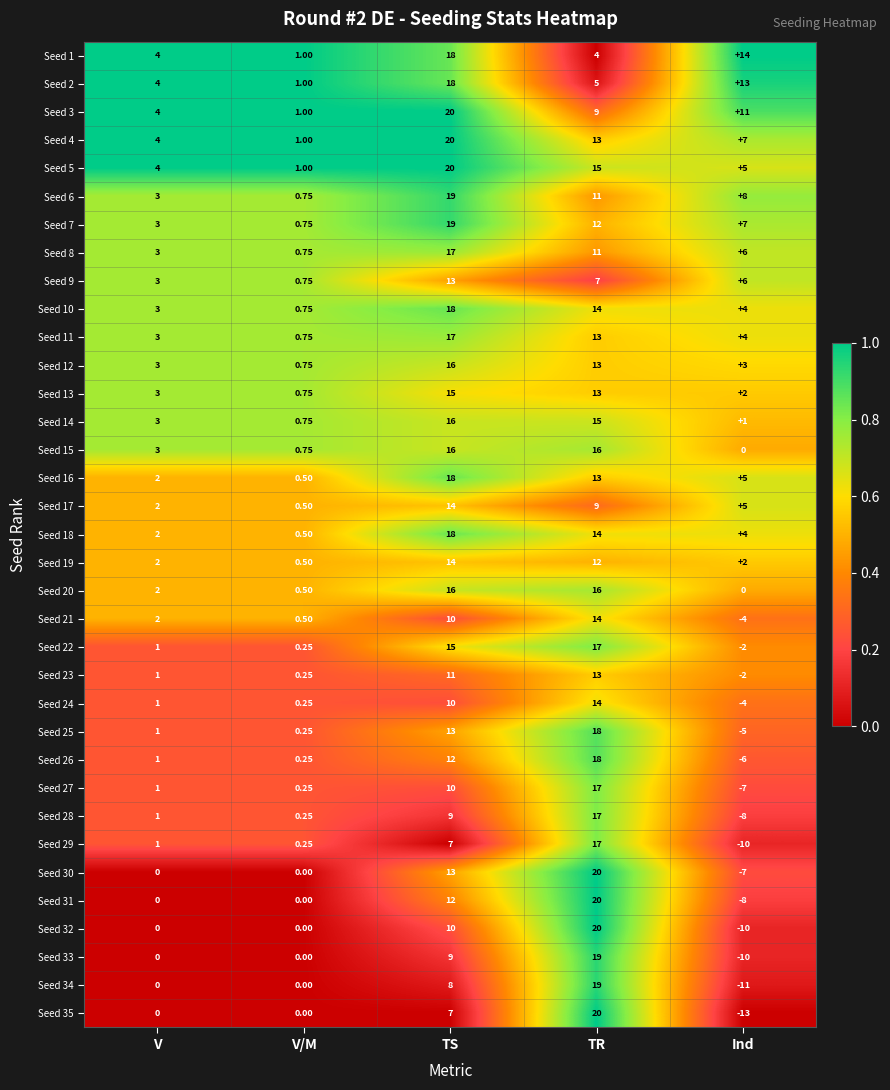

At which category does the chart reach its minimum across all series?

Ind